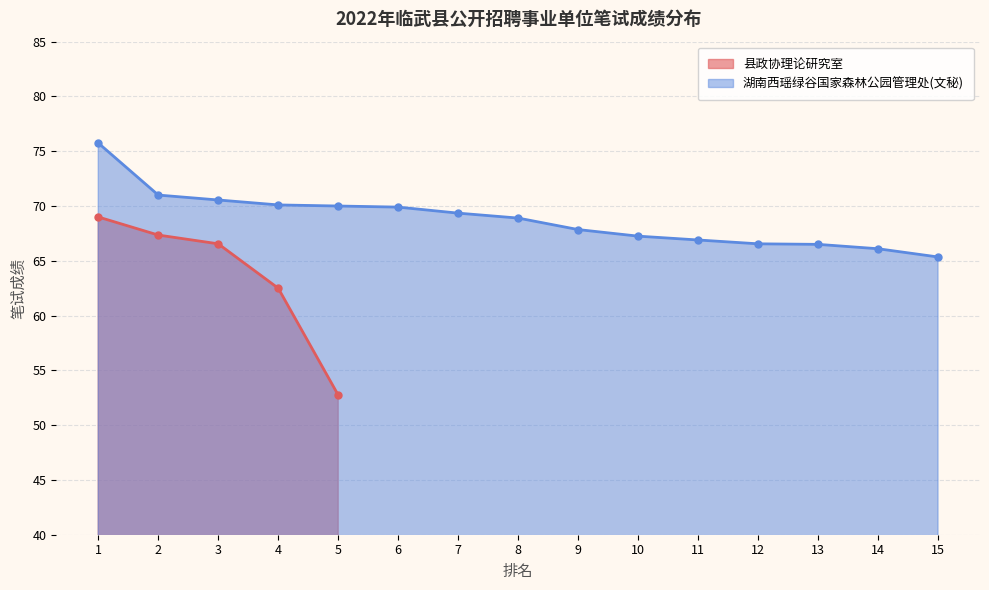

What is the value of the 湖南西瑶绿谷国家森林公园管理处(文秘) point at the 13th from the left?

66.5